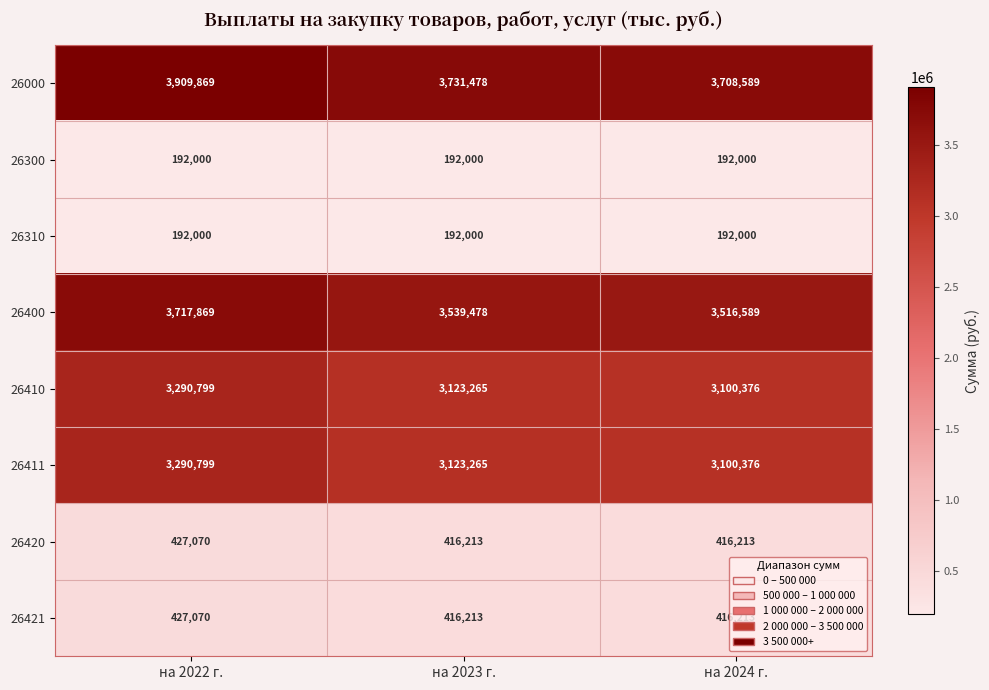

How many distinct data groups are displayed?

8